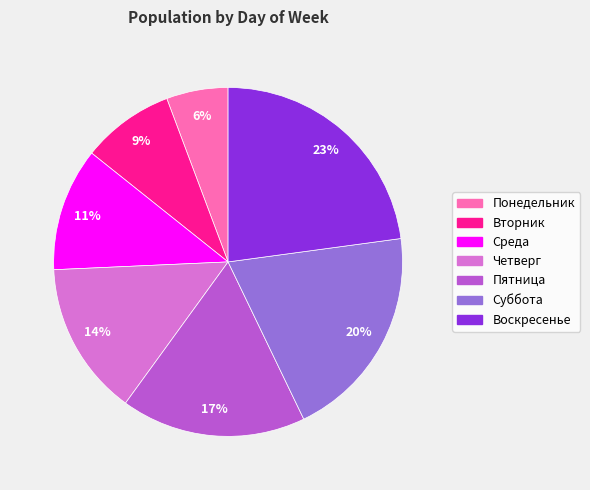

To the nearest percent, what is the average slice percentage?

14%